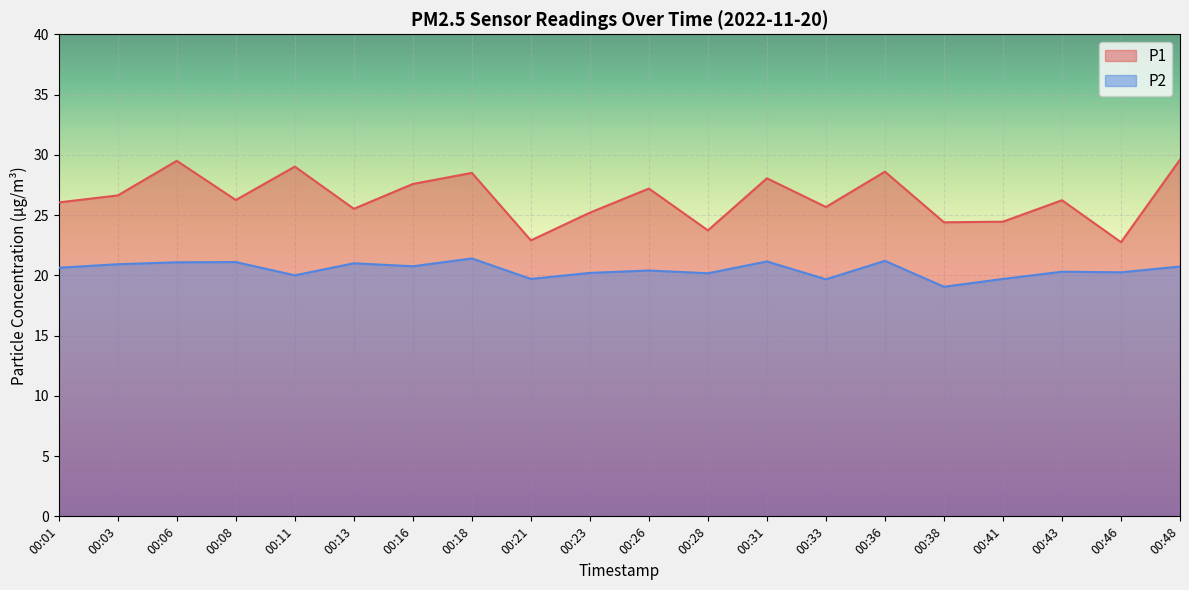

Reading right to left, extract all data points from this chart.

P1: 00:48=29.6	00:46=22.8	00:43=26.2	00:41=24.4	00:38=24.4	00:36=28.6	00:33=25.7	00:31=28.1	00:28=23.7	00:26=27.2	00:23=25.2	00:21=22.9	00:18=28.5	00:16=27.6	00:13=25.5	00:11=29.0	00:08=26.2	00:06=29.5	00:03=26.6	00:01=26.1
P2: 00:48=20.7	00:46=20.2	00:43=20.3	00:41=19.7	00:38=19.1	00:36=21.2	00:33=19.7	00:31=21.1	00:28=20.2	00:26=20.4	00:23=20.2	00:21=19.7	00:18=21.4	00:16=20.8	00:13=21.0	00:11=20.0	00:08=21.1	00:06=21.1	00:03=20.9	00:01=20.6